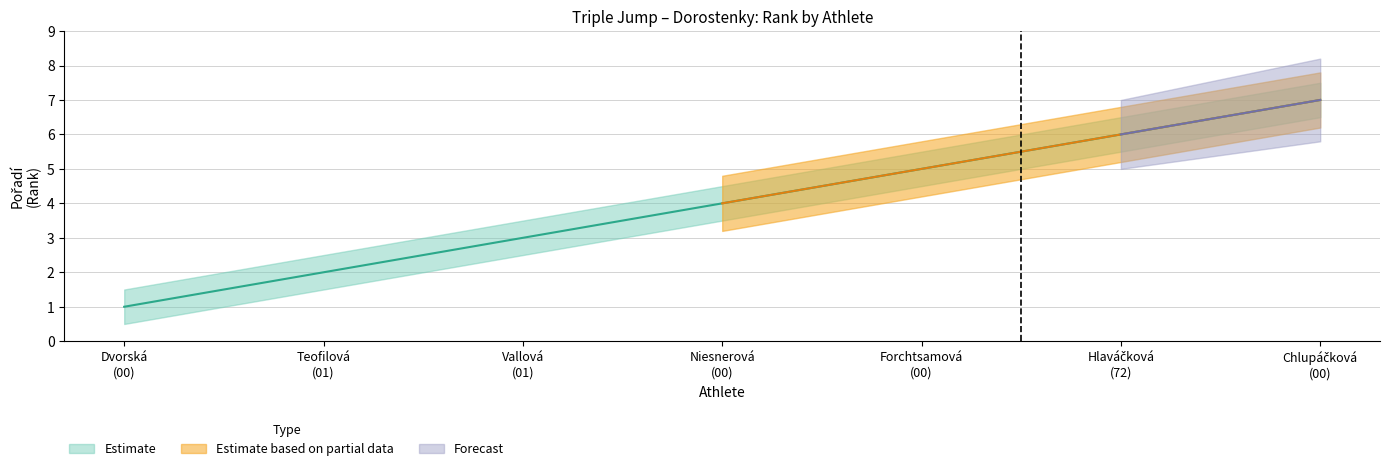

How many lines are shown in the chart?

1